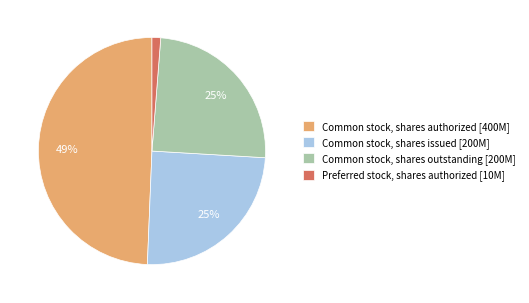

Approximately how many times larger is the value at Common stock, shares outstanding [200M] compared to Common stock, shares issued [200M]?

1.0